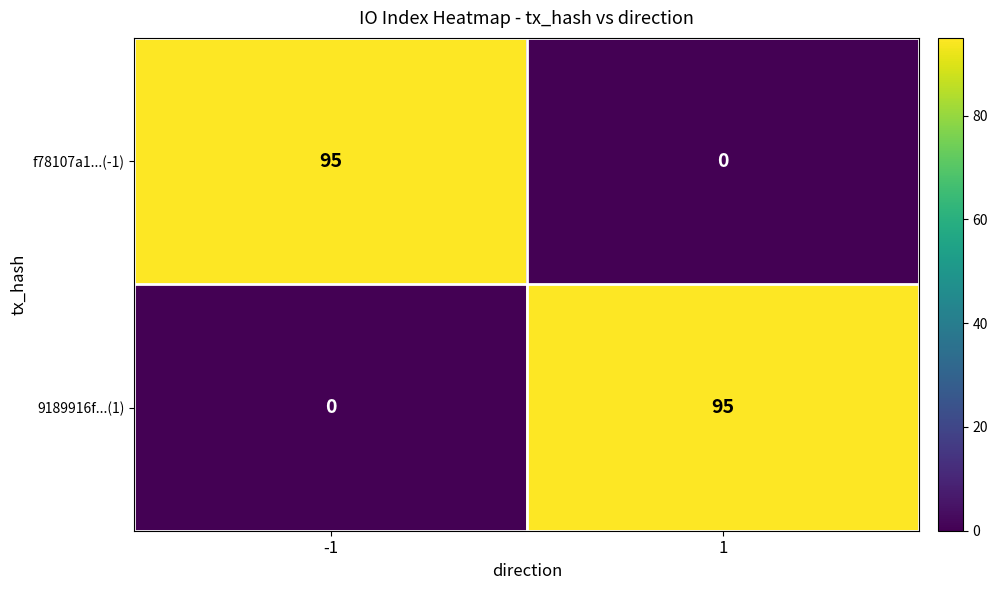

What is the spread (max minus min) of values at -1?

95